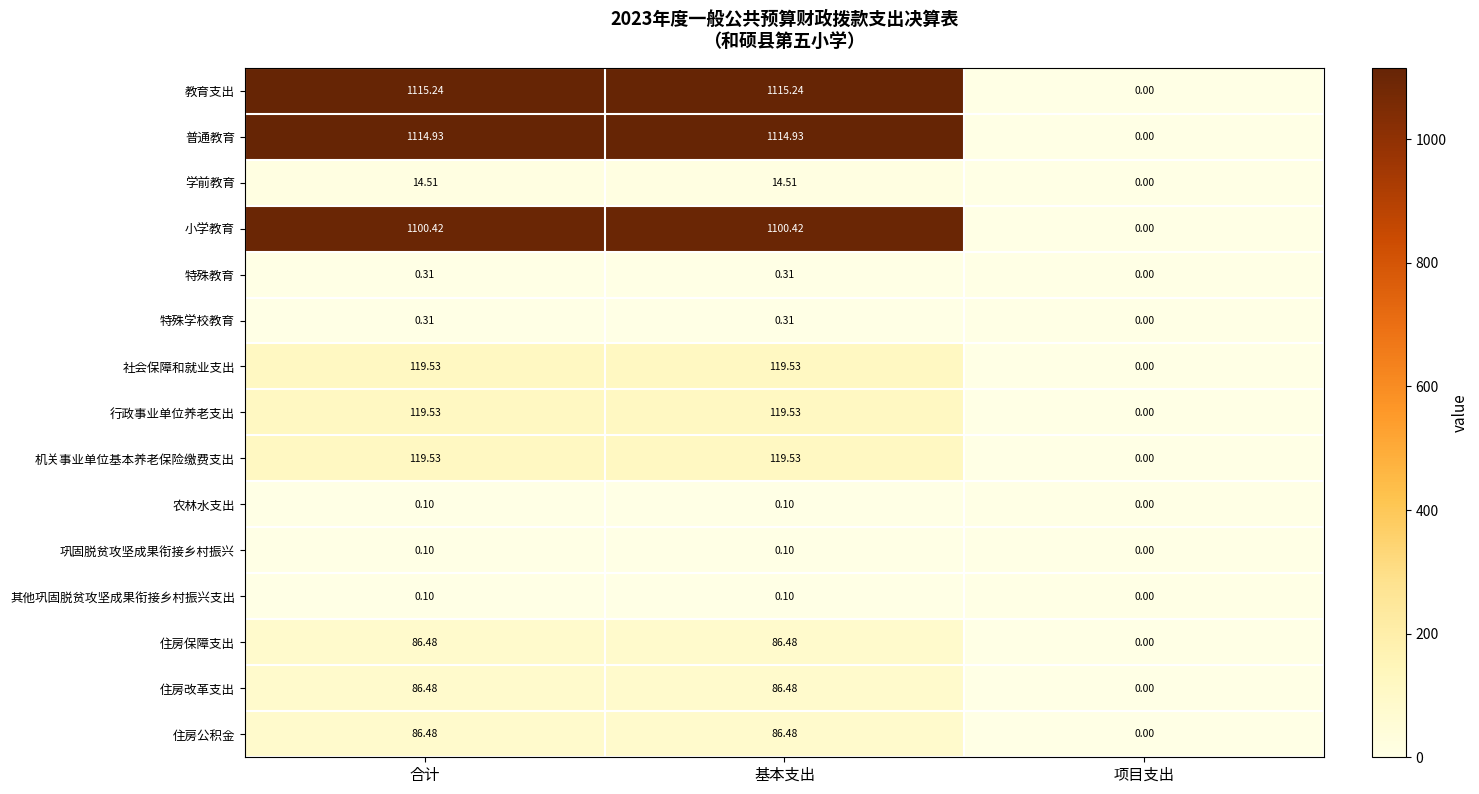

Is the value of 小学教育 at 项目支出 greater than the value of 住房保障支出 at 合计?

No